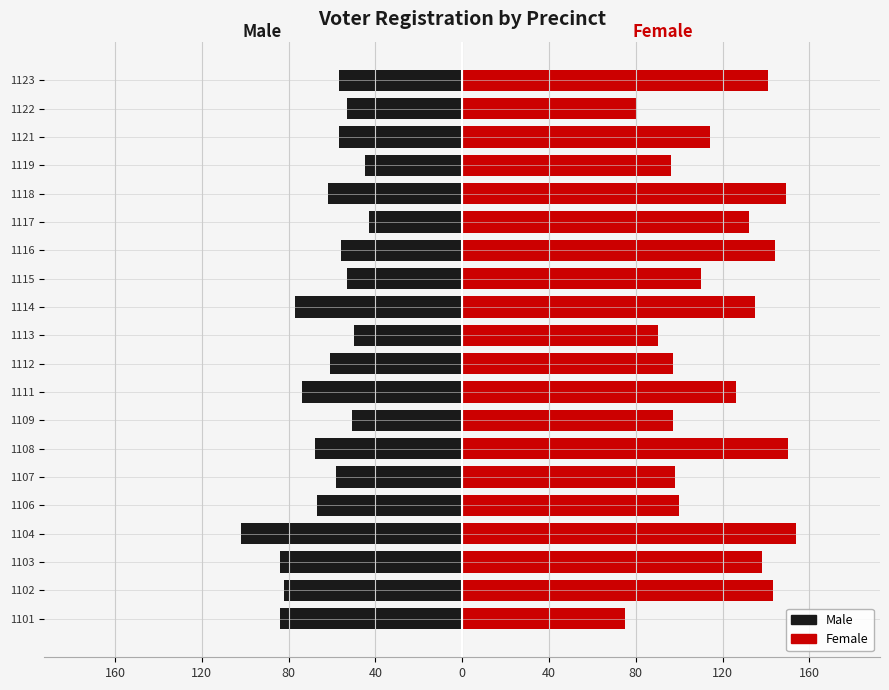

The Female series shows 149 at 1107. True or false?

False